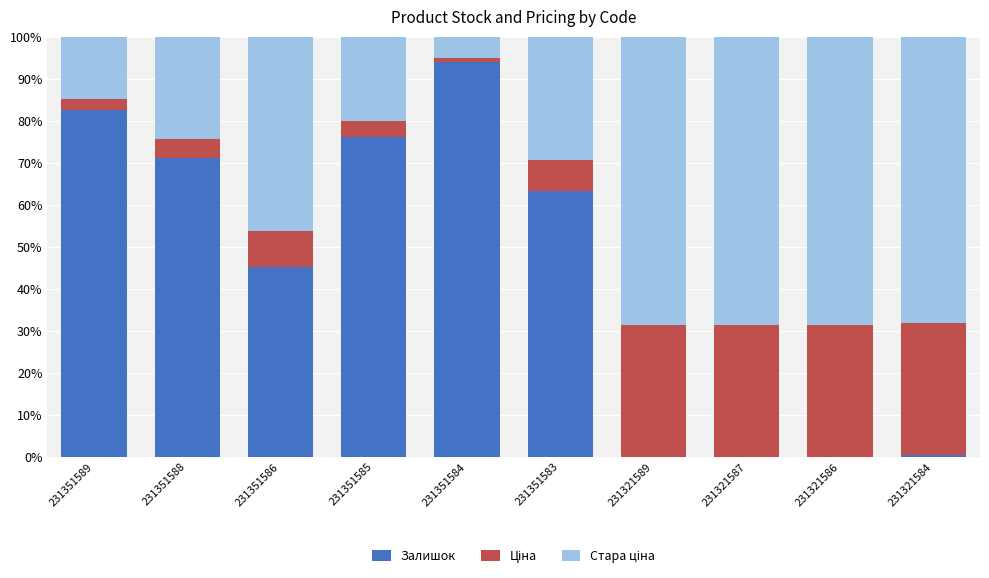

What is the highest value of the Залишок series?

94.0